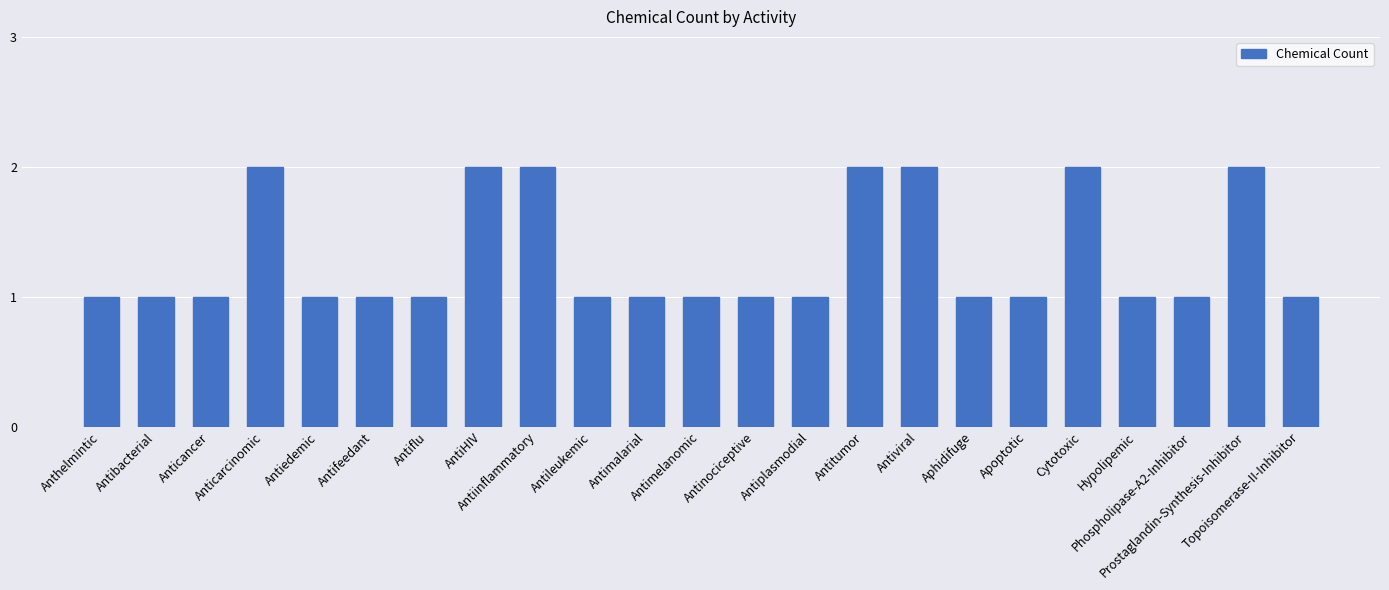

What value does the data have at Antiedemic?

1